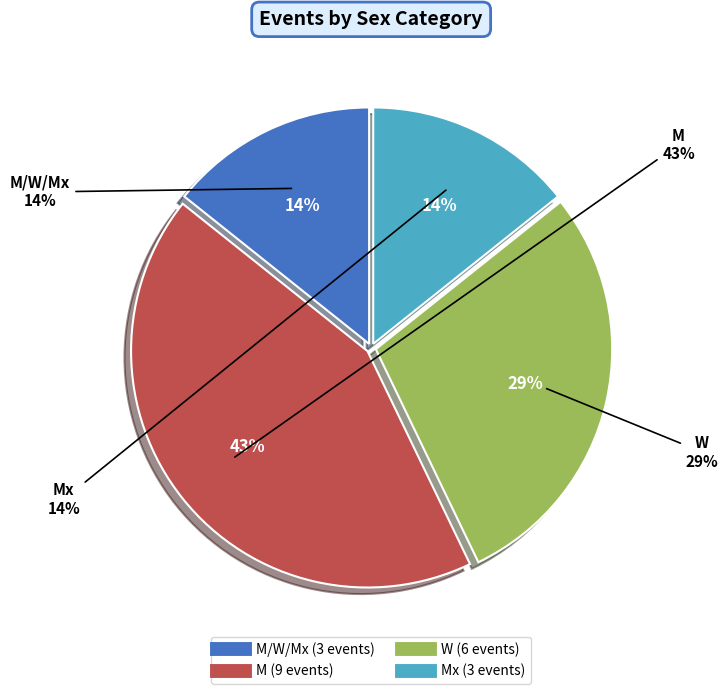

How many slices are in this pie chart?

4